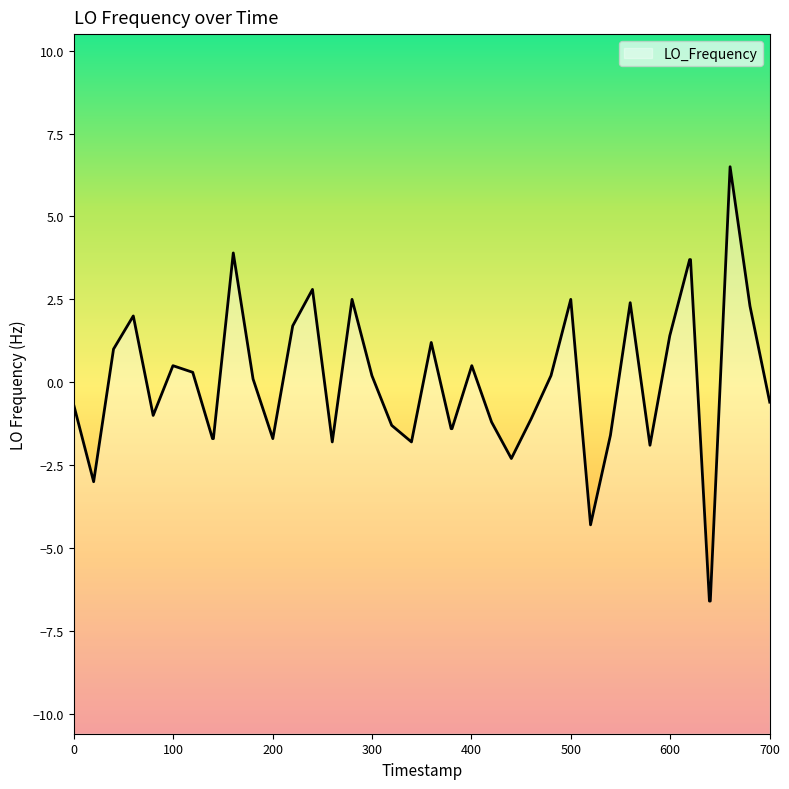

What is the difference between the maximum and minimum values?

13.1